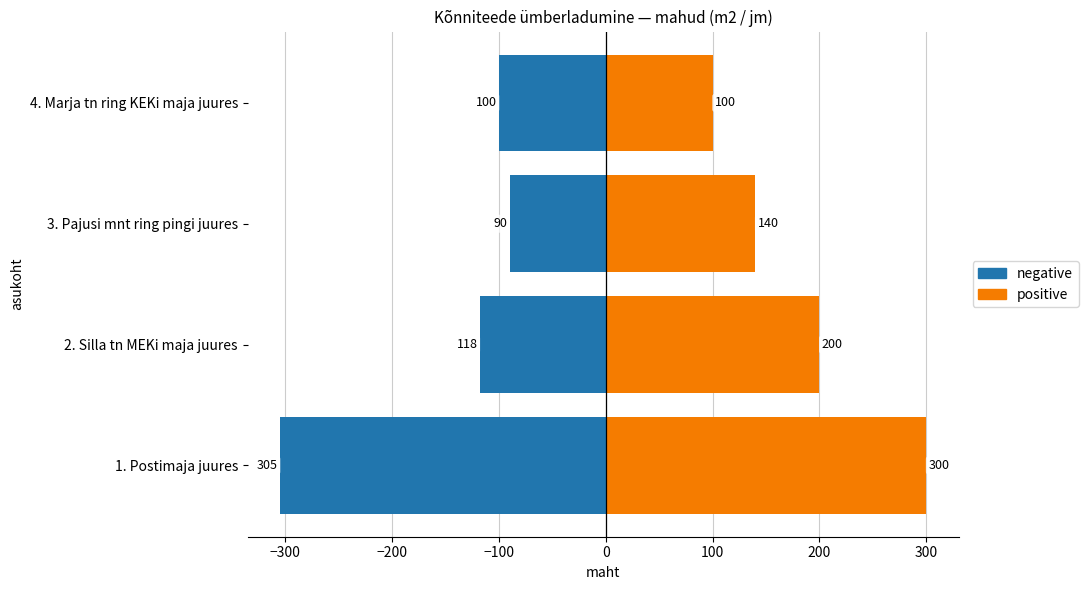

The value of negative at −100 is -100. True or false?

True